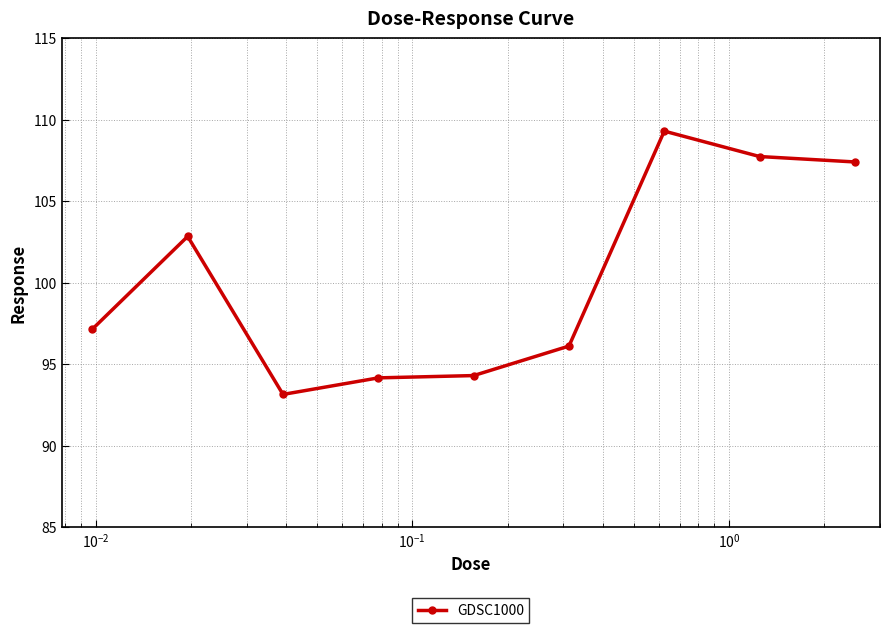

What is the value of the 6th point from the left?

96.1